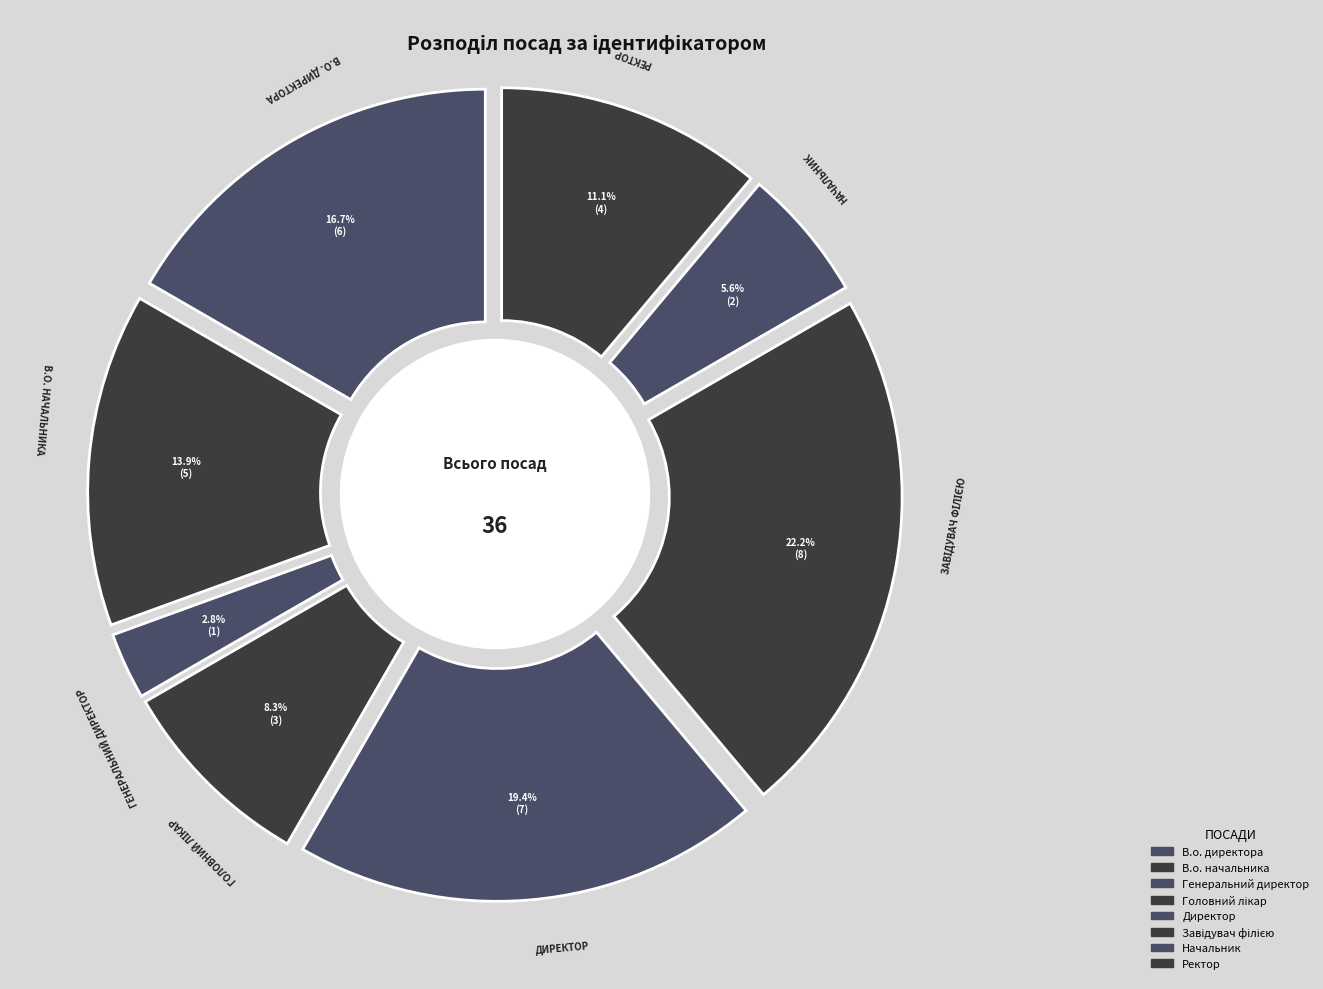

True or false: Генеральний директор accounts for 14% of the total.

False